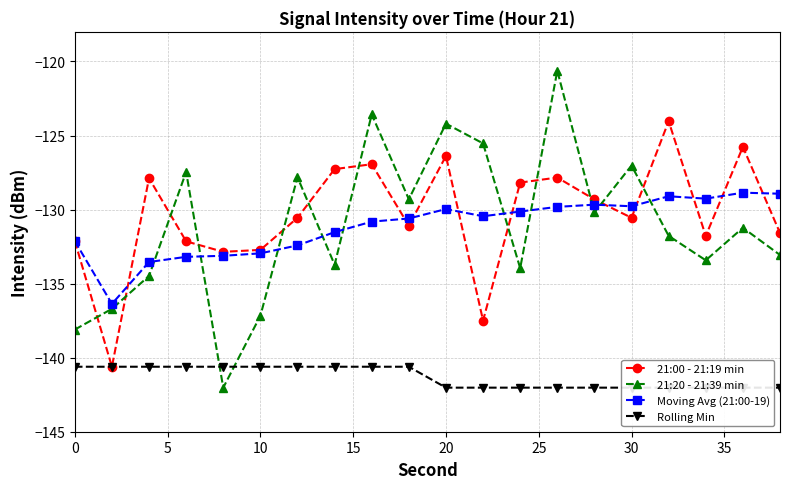

How many times do Moving Avg (21:00-19) and 21:20 - 21:39 min cross each other?

10